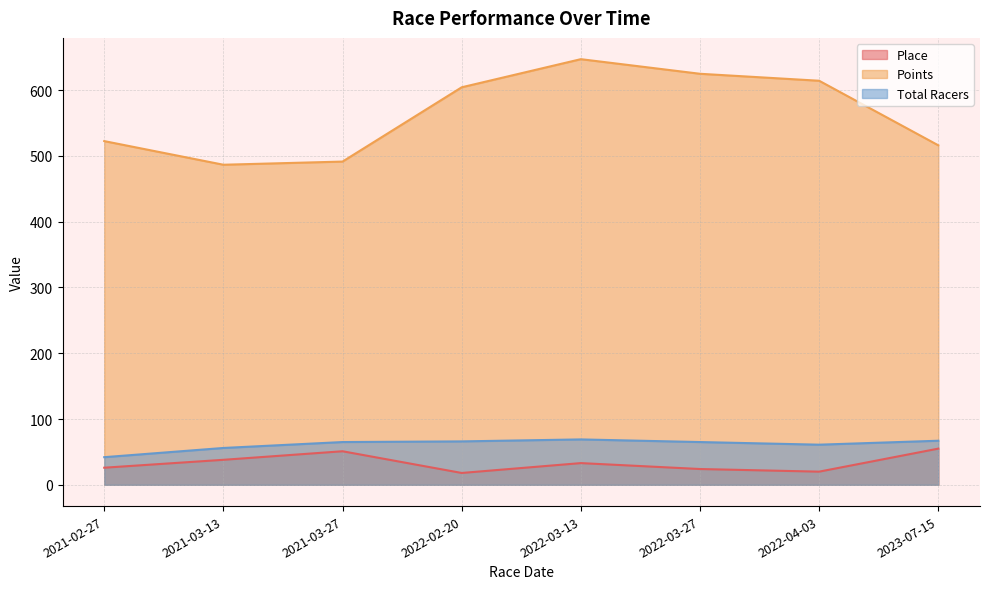

How many lines are shown in the chart?

3